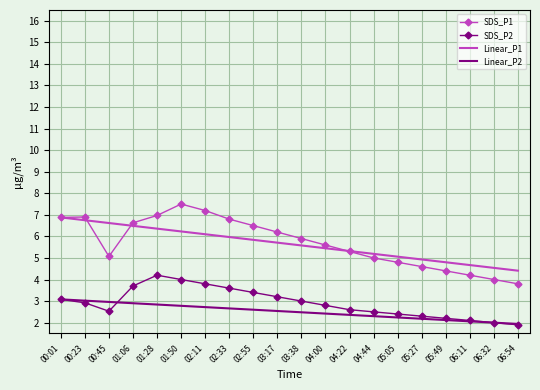

What is the minimum value for SDS_P1?

3.8